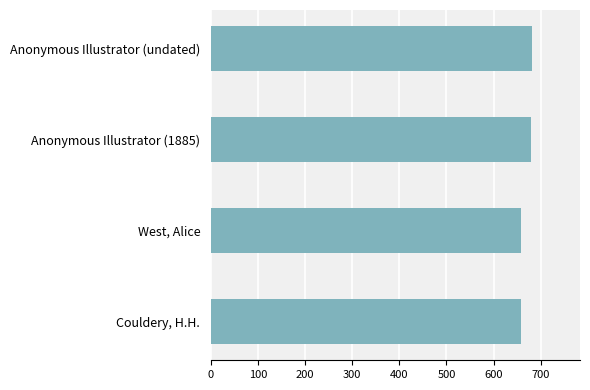

The value at Anonymous Illustrator (1885) is 989. True or false?

False